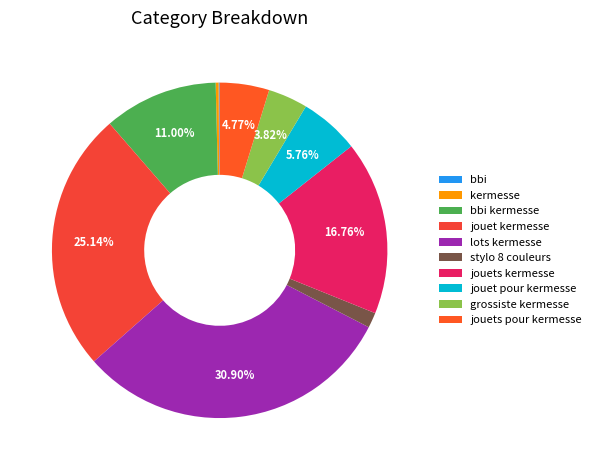

To the nearest percent, what is the average slice percentage?

10%